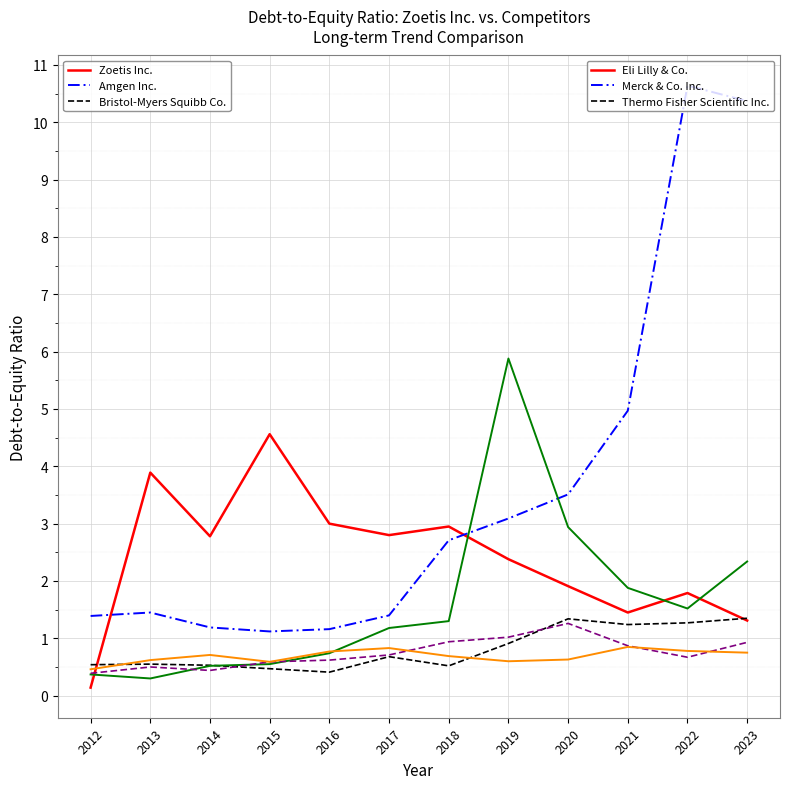

What is the difference between the highest and lowest values at 2014?

2.3